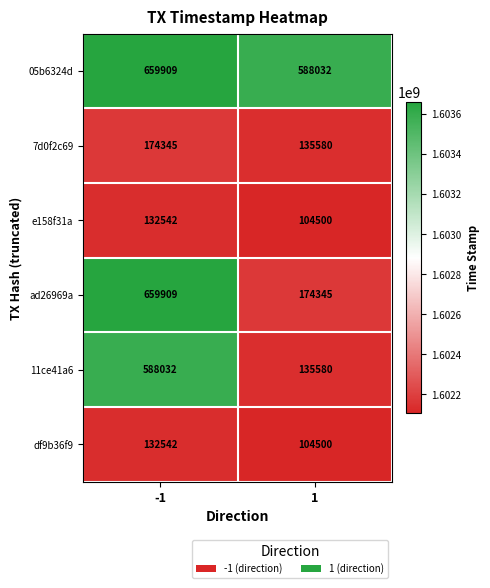

Reading left to right, list all the values displayed in this chart.

05b6324d: -1=659909	1=588032
7d0f2c69: -1=174345	1=135580
e158f31a: -1=132542	1=104500
ad26969a: -1=659909	1=174345
11ce41a6: -1=588032	1=135580
df9b36f9: -1=132542	1=104500